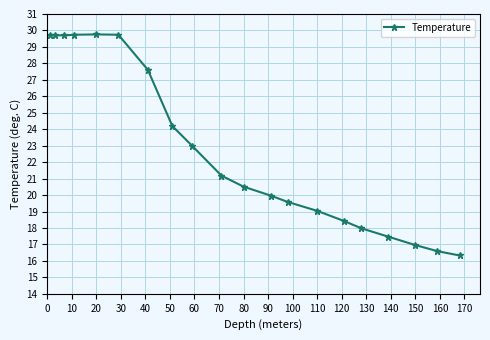

What is the difference between the maximum and minimum values?

13.4